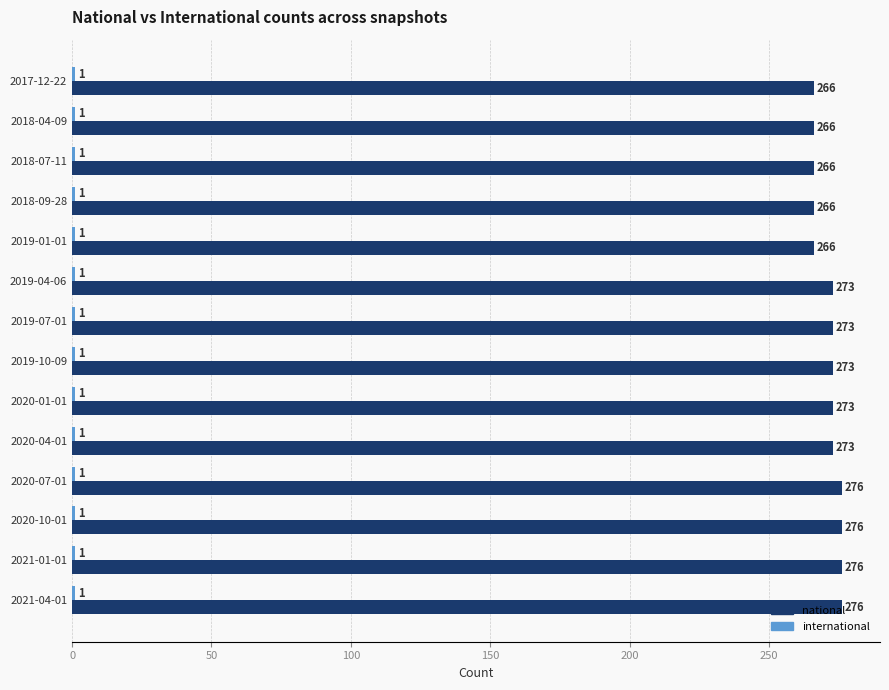

Is it true that national equals 276 at 2021-04-01?

True